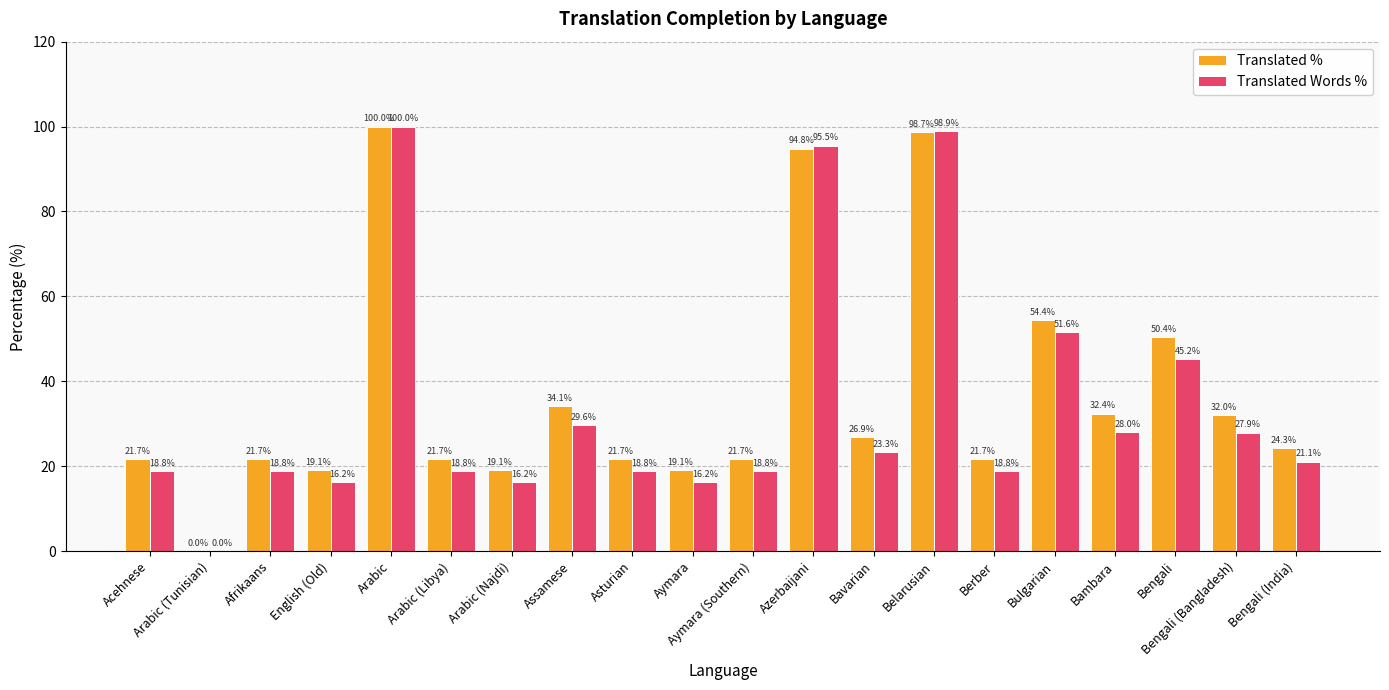

Reading left to right, transcribe all the data shown in this chart.

Translated %: 21.7	0.0	21.7	19.1	100.0	21.7	19.1	34.1	21.7	19.1	21.7	94.8	26.9	98.7	21.7	54.4	32.4	50.4	32.0	24.3
Translated Words %: 18.8	0.0	18.8	16.2	100.0	18.8	16.2	29.6	18.8	16.2	18.8	95.5	23.3	98.9	18.8	51.6	28.0	45.2	27.9	21.1